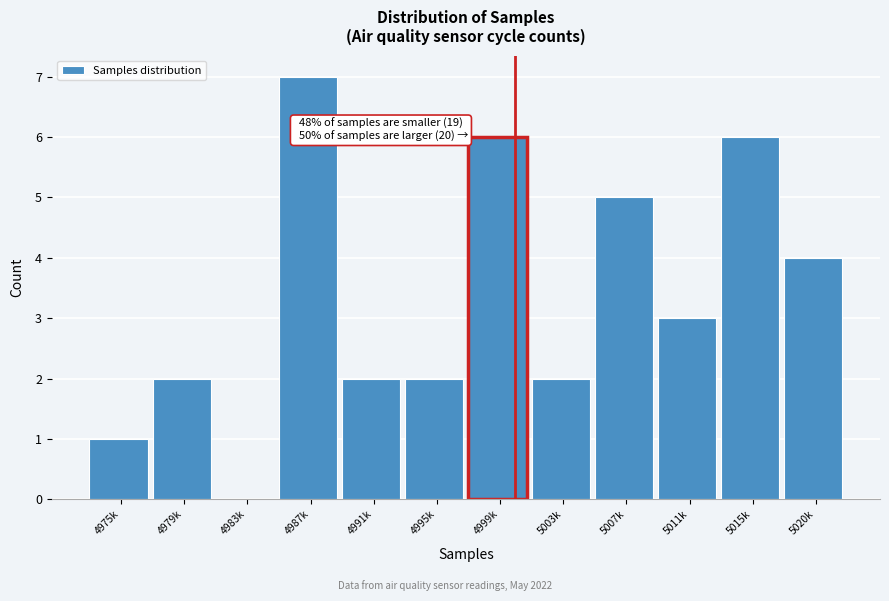

Reading left to right, extract all data points from this chart.

4975k=1	4979k=2	4983k=0	4987k=7	4991k=2	4995k=2	4999k=6	5003k=2	5007k=5	5011k=3	5015k=6	5020k=4